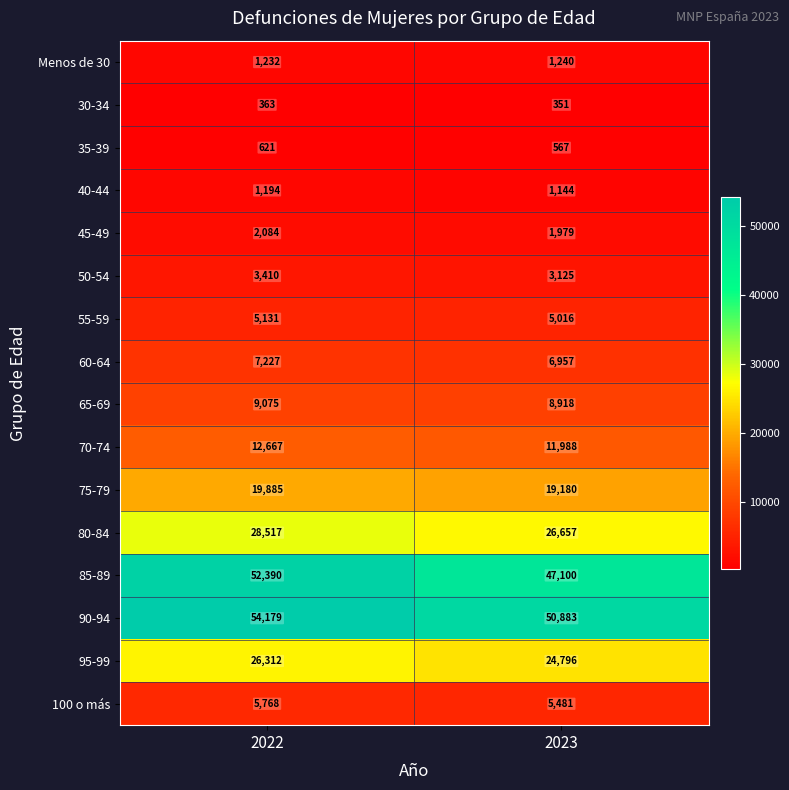

At how many categories does at least one series exceed 43377?

2